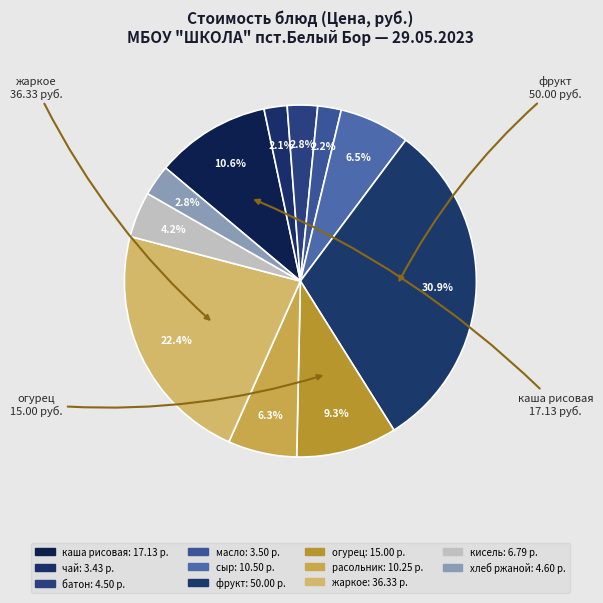

Which slice is the largest?

фрукт